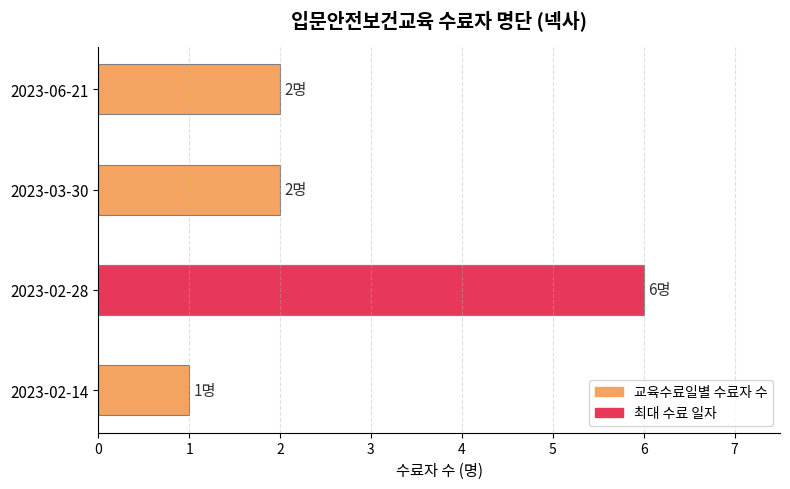

Does the chart contain stacked bars?

No